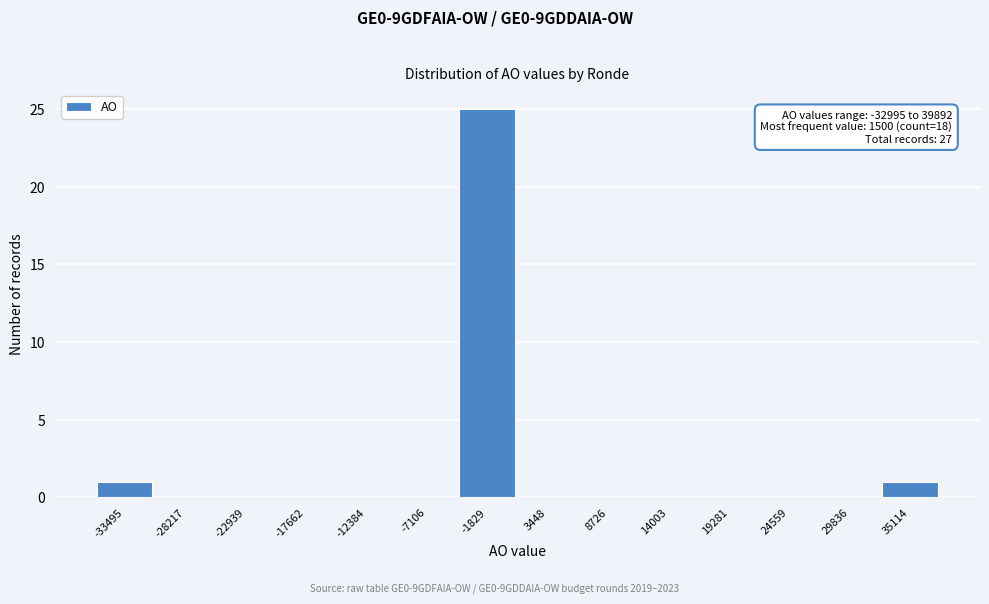

Reading left to right, transcribe all the data shown in this chart.

-33495=1	-28217=0	-22939=0	-17662=0	-12384=0	-7106=0	-1829=25	3448=0	8726=0	14003=0	19281=0	24559=0	29836=0	35114=1